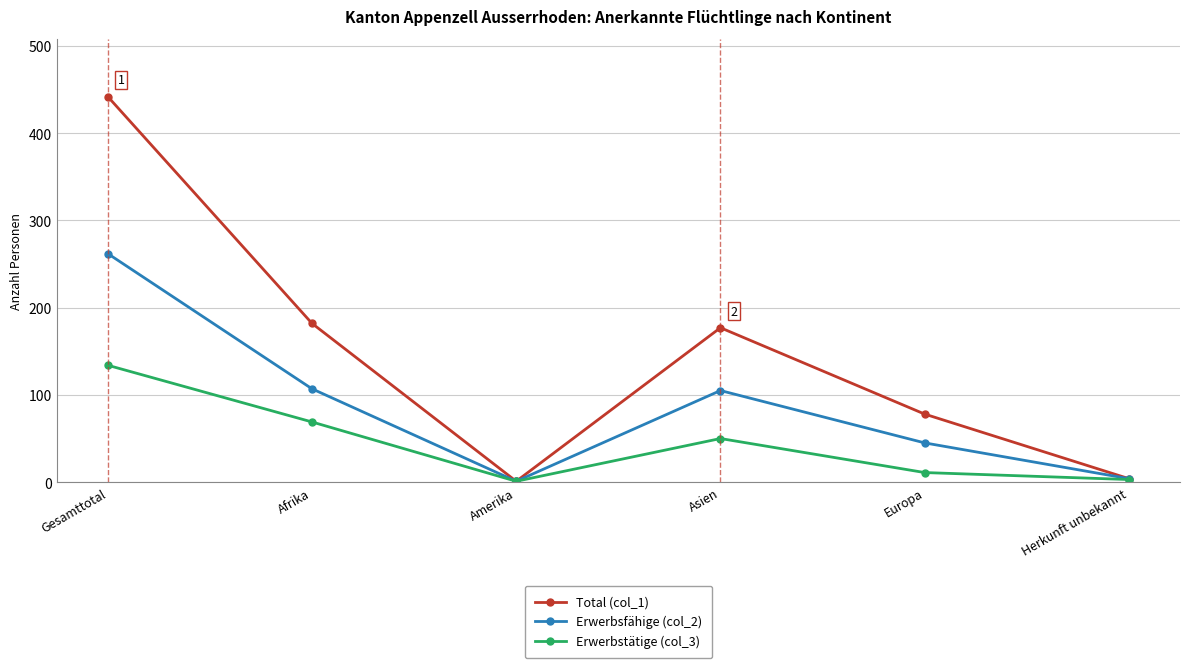

Which category has the highest value in the Erwerbsfähige (col_2) series?

Gesamttotal